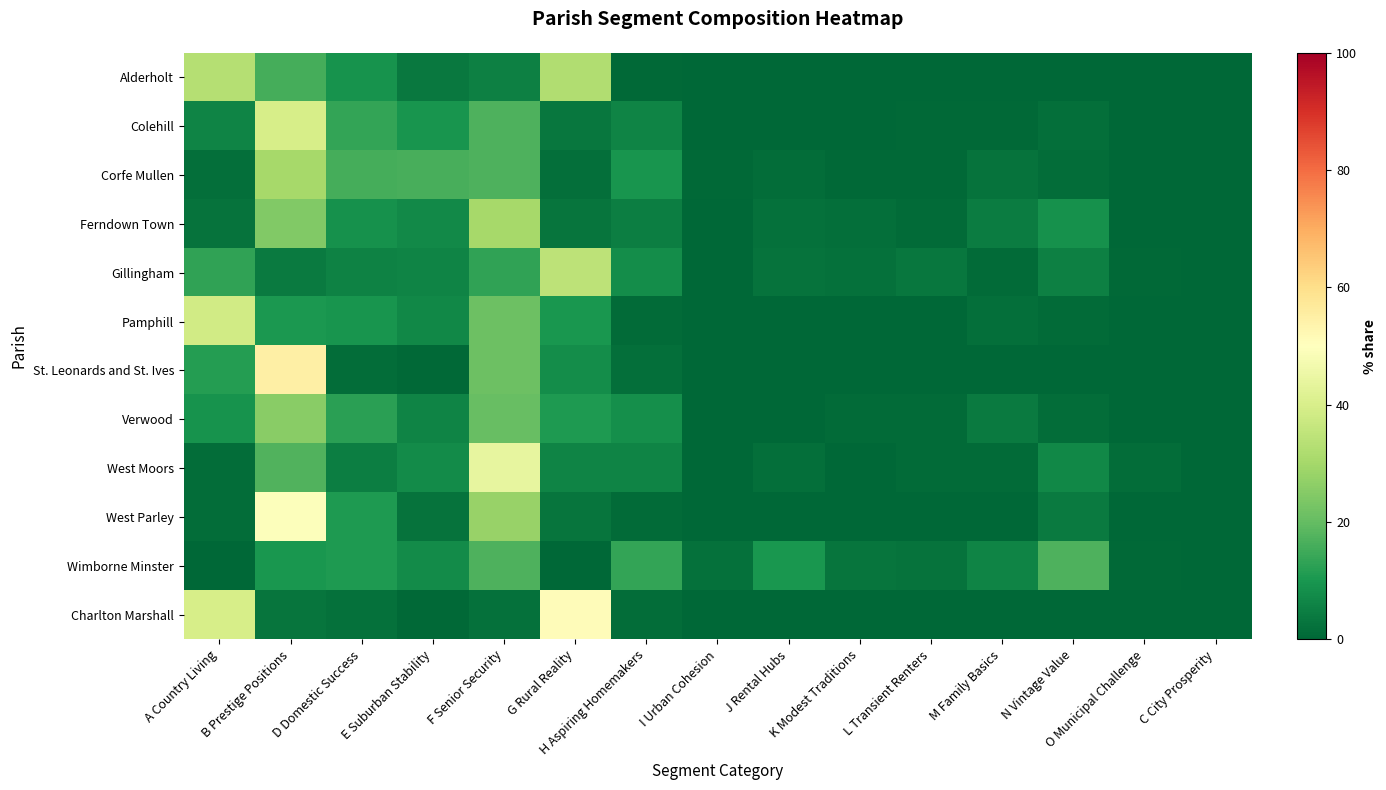

Which series changed the most between M Family Basics and C City Prosperity?

Wimborne Minster